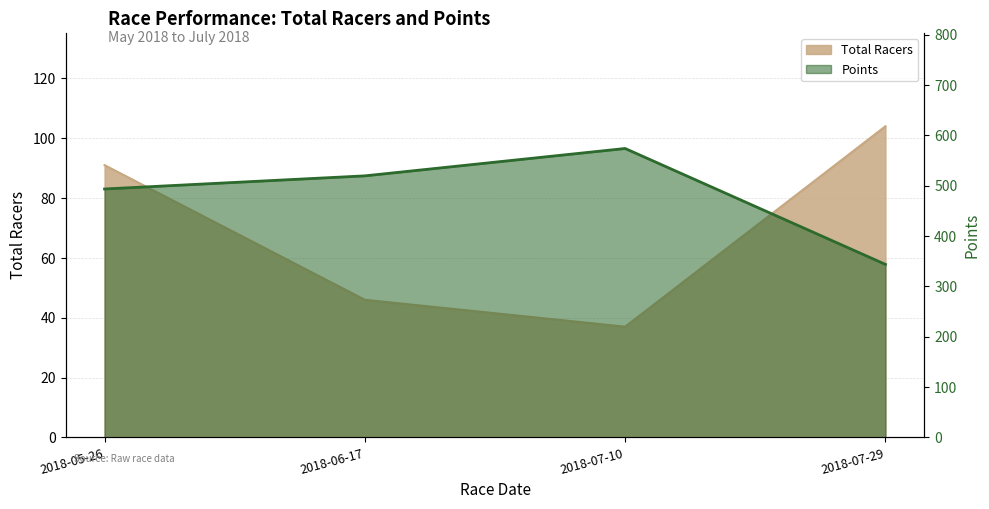

At which label does Points reach its minimum?

2018-07-29